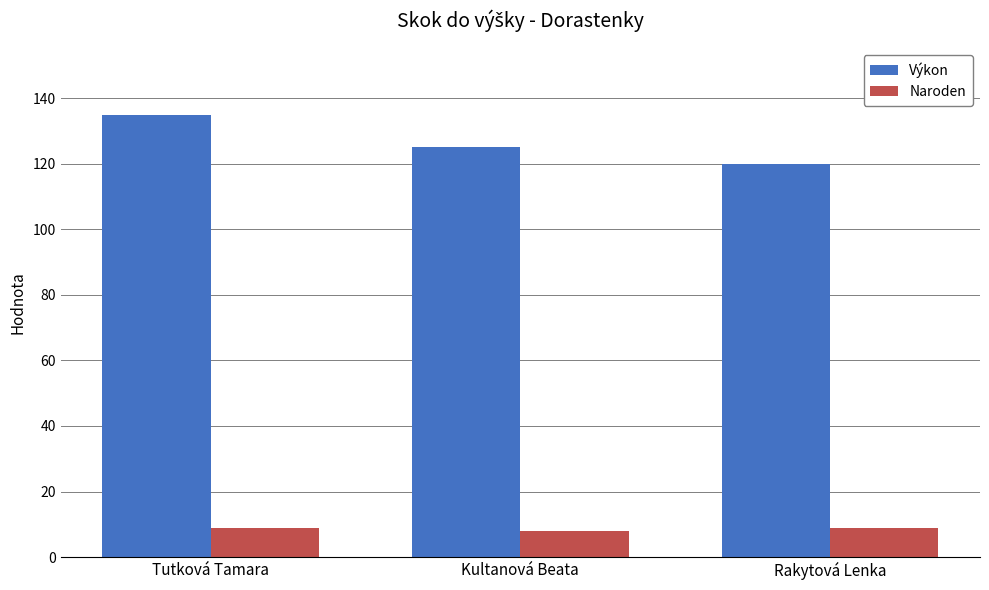

At which category is the sum across all series the highest?

Tutková Tamara